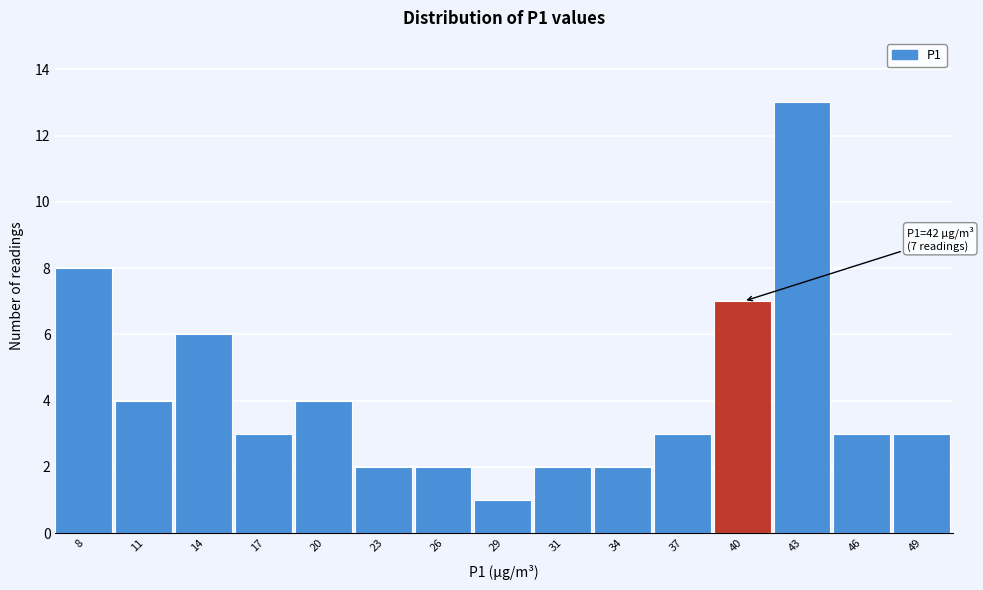

Reading left to right, extract all data points from this chart.

8	4	6	3	4	2	2	1	2	2	3	7	13	3	3